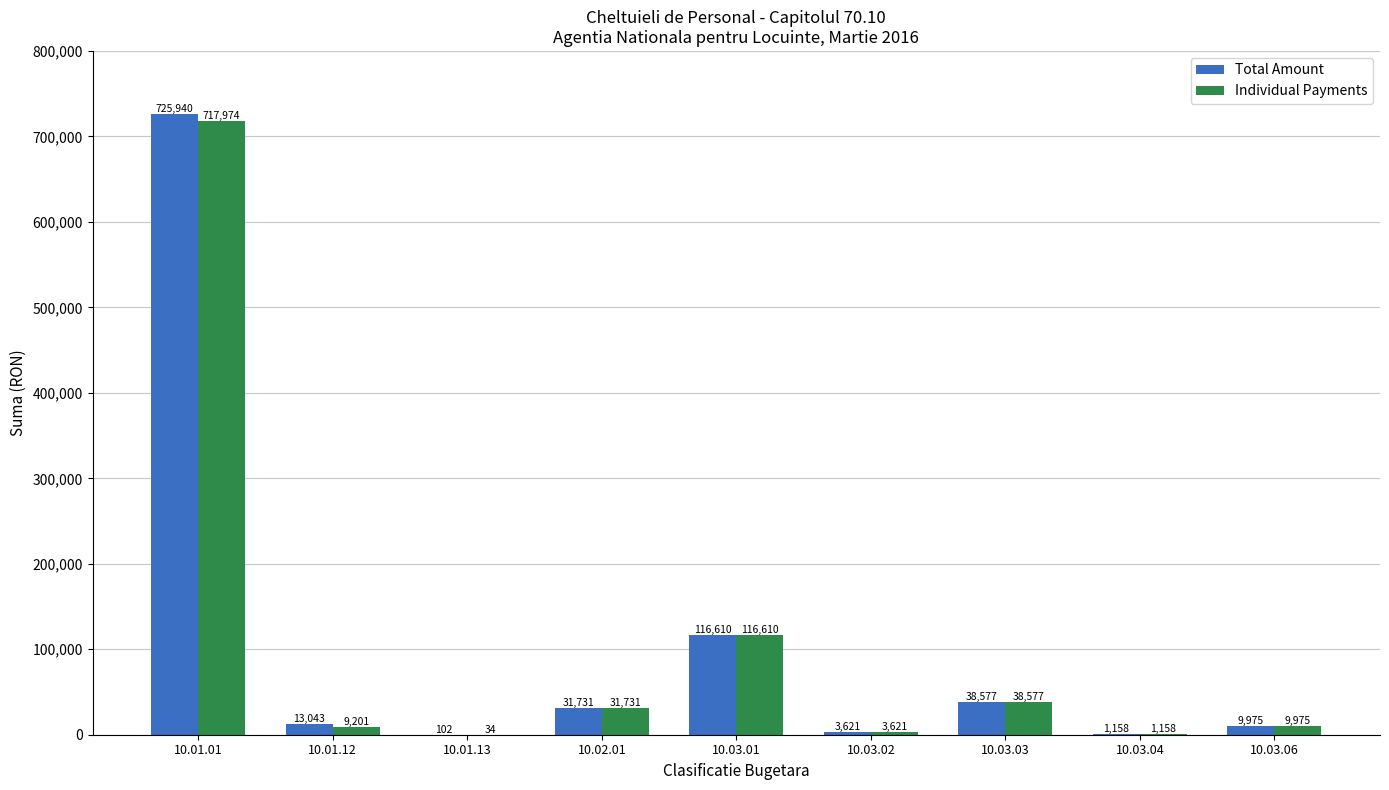

What is the difference between the Total Amount values at 10.03.04 and 10.03.03?

37419.0